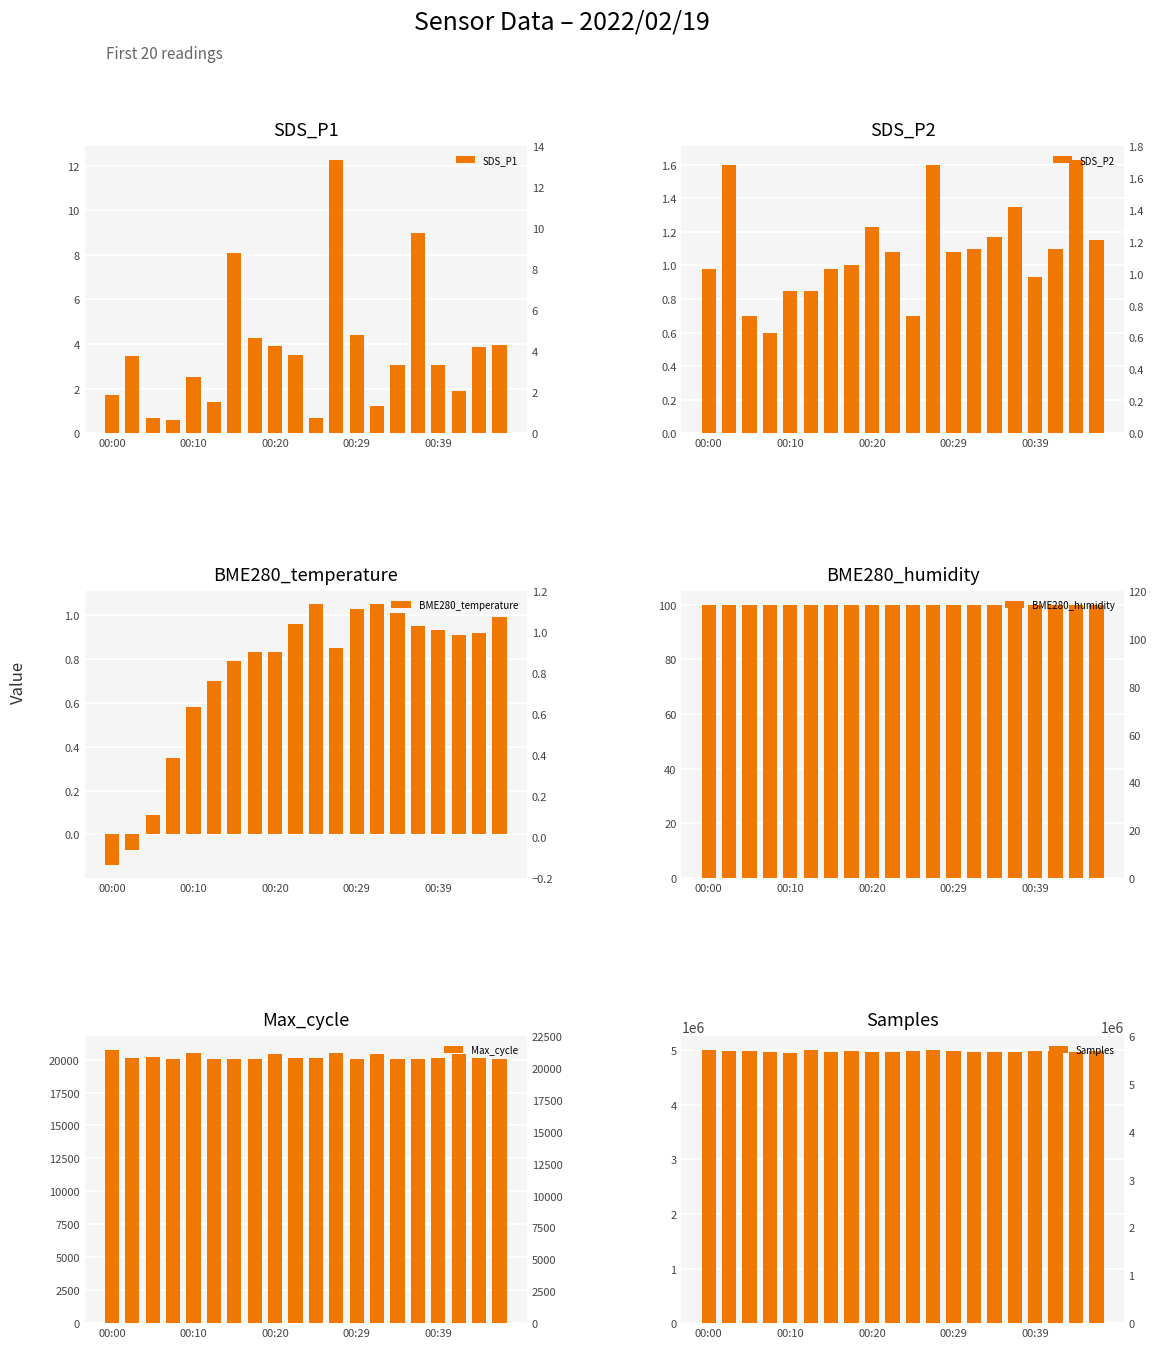

Between 9 and 18, which series saw the biggest shift?

Samples